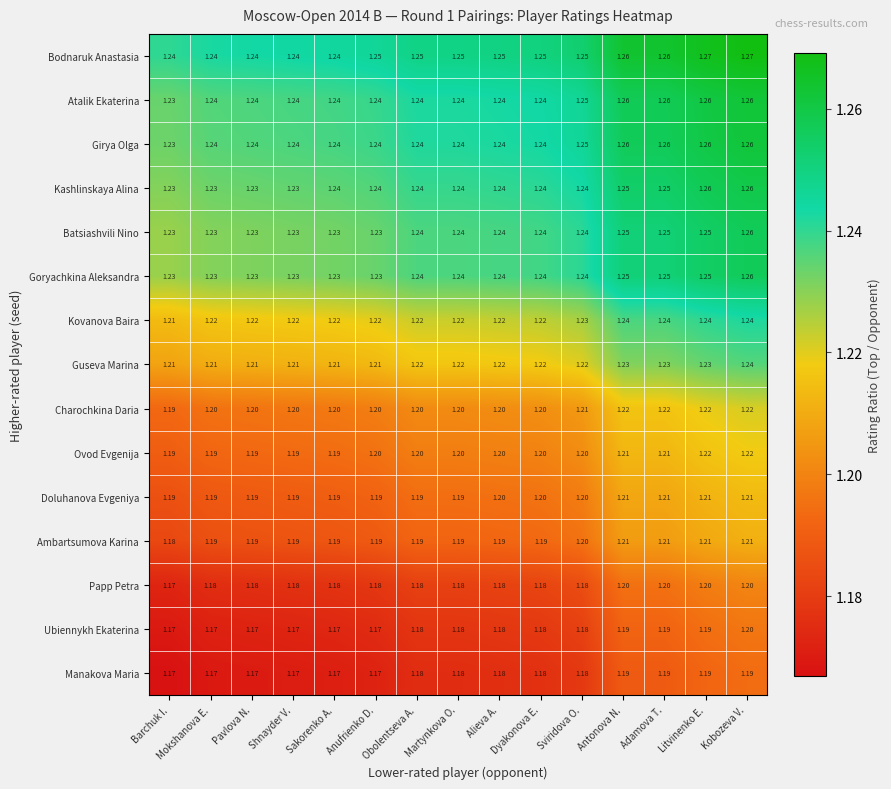

Which series has the largest total across all categories?

Bodnaruk Anastasia